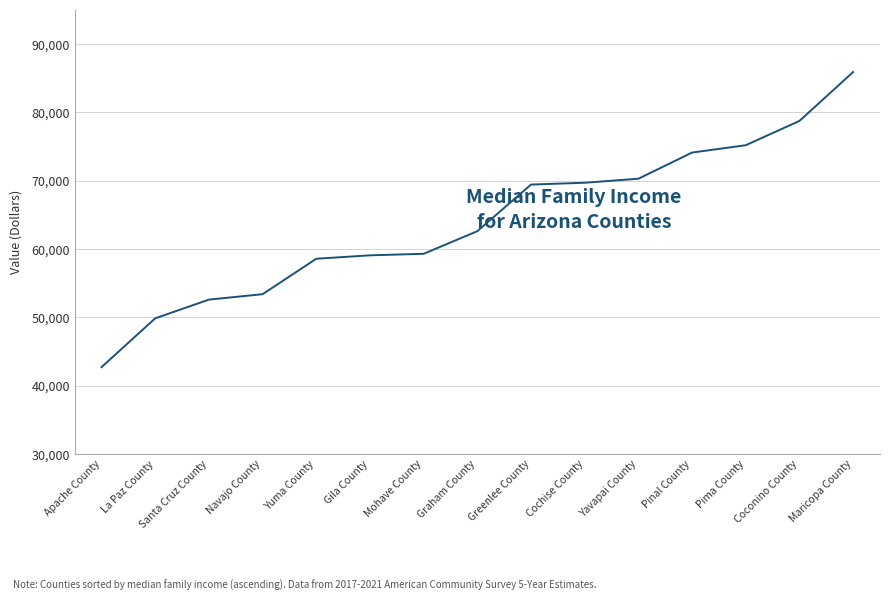

Where is the data nearest to the value 64322?

Graham County